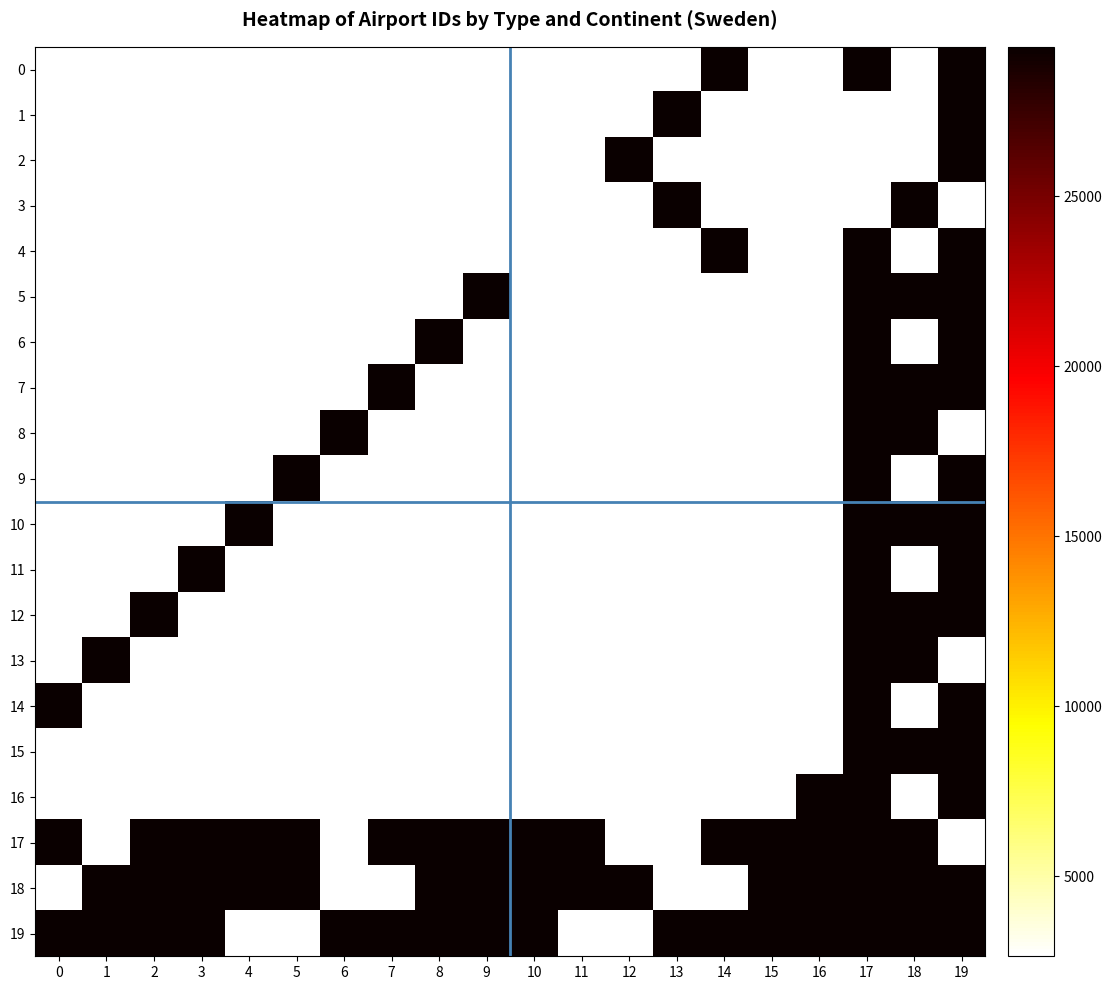

Which series has the largest total across all categories?

19